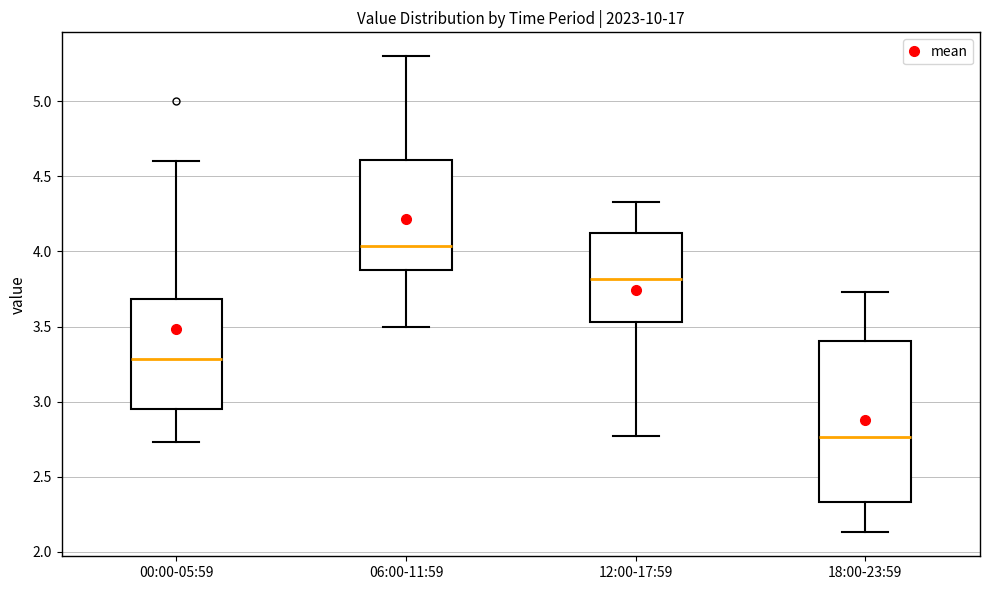

Which box has the highest median line?

06:00-11:59